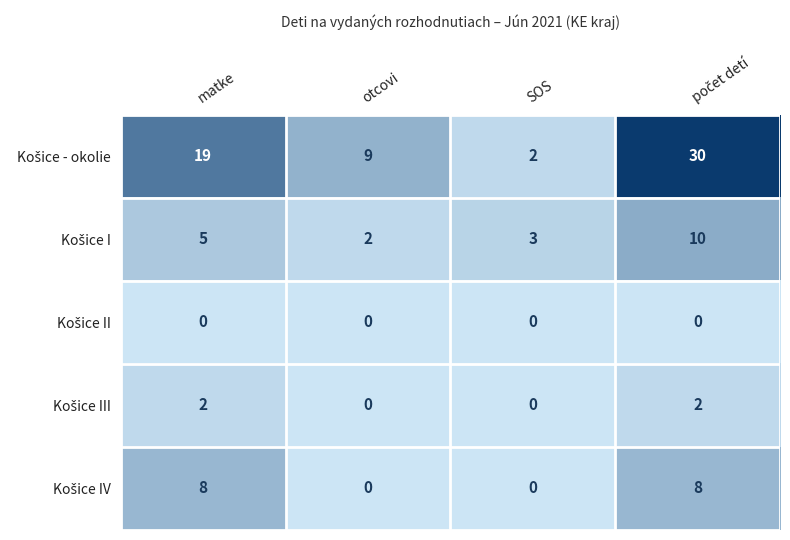

At how many categories does at least one series exceed 6?

3